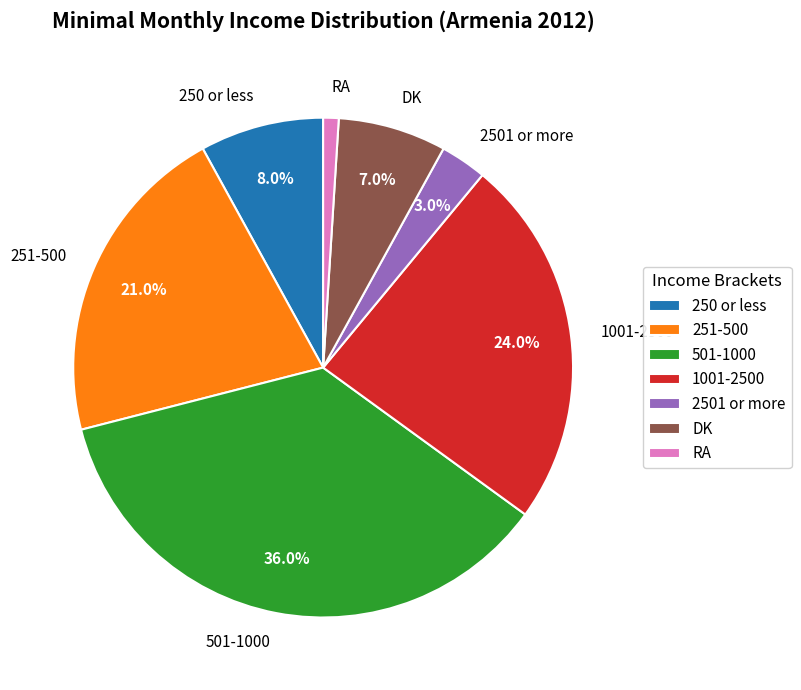

Is it true that RA is 1% of the pie?

True